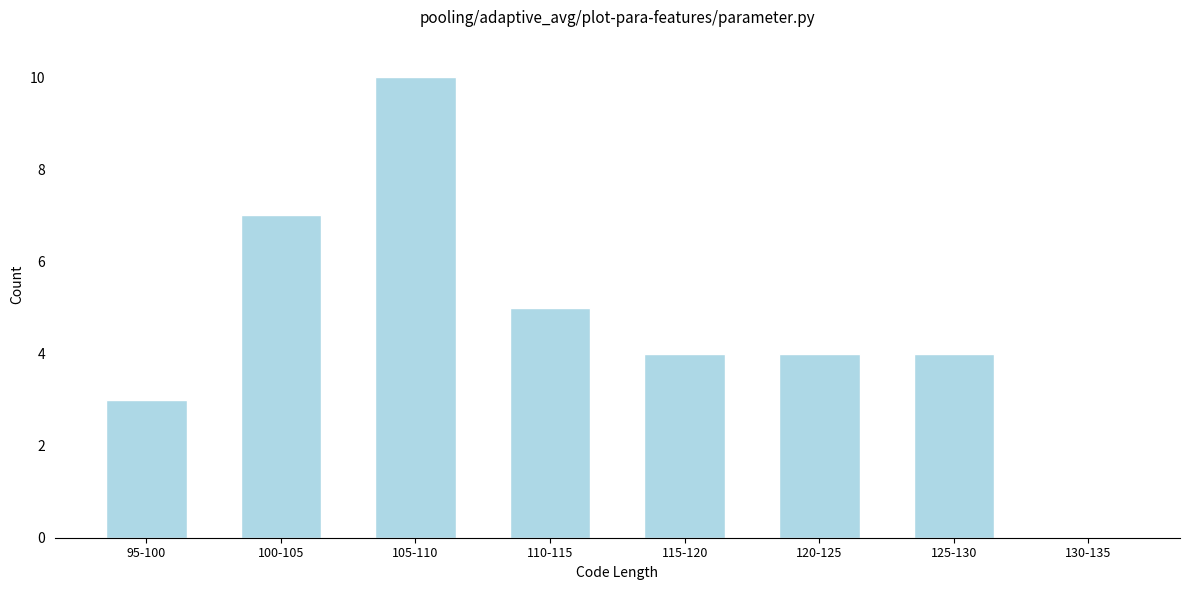

Reading left to right, extract all data points from this chart.

95-100=3	100-105=7	105-110=10	110-115=5	115-120=4	120-125=4	125-130=4	130-135=0